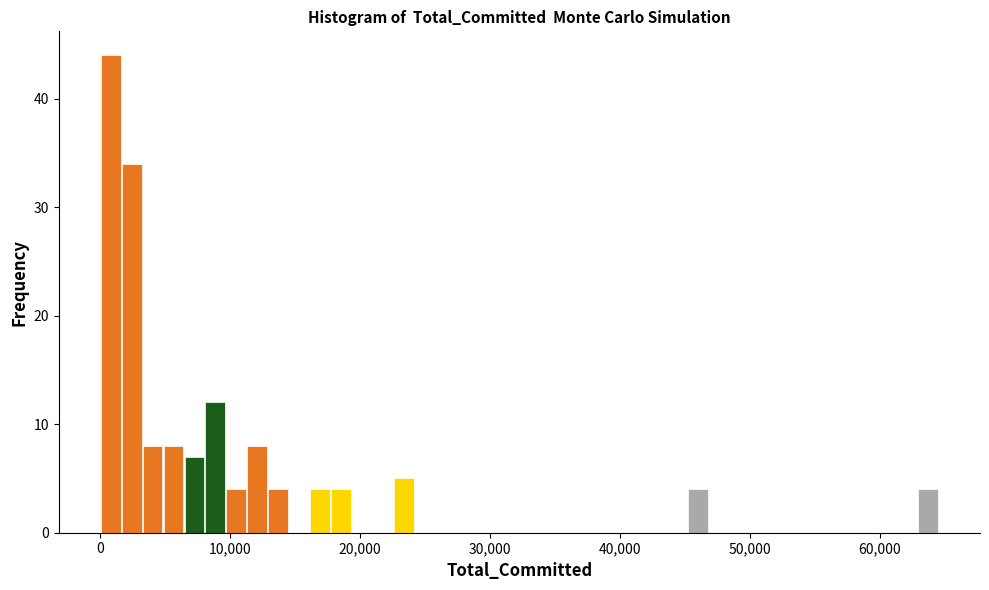

Around what value on the x-axis is the tallest bar? Give the approximate position of its centre, as read against the axis.

1000